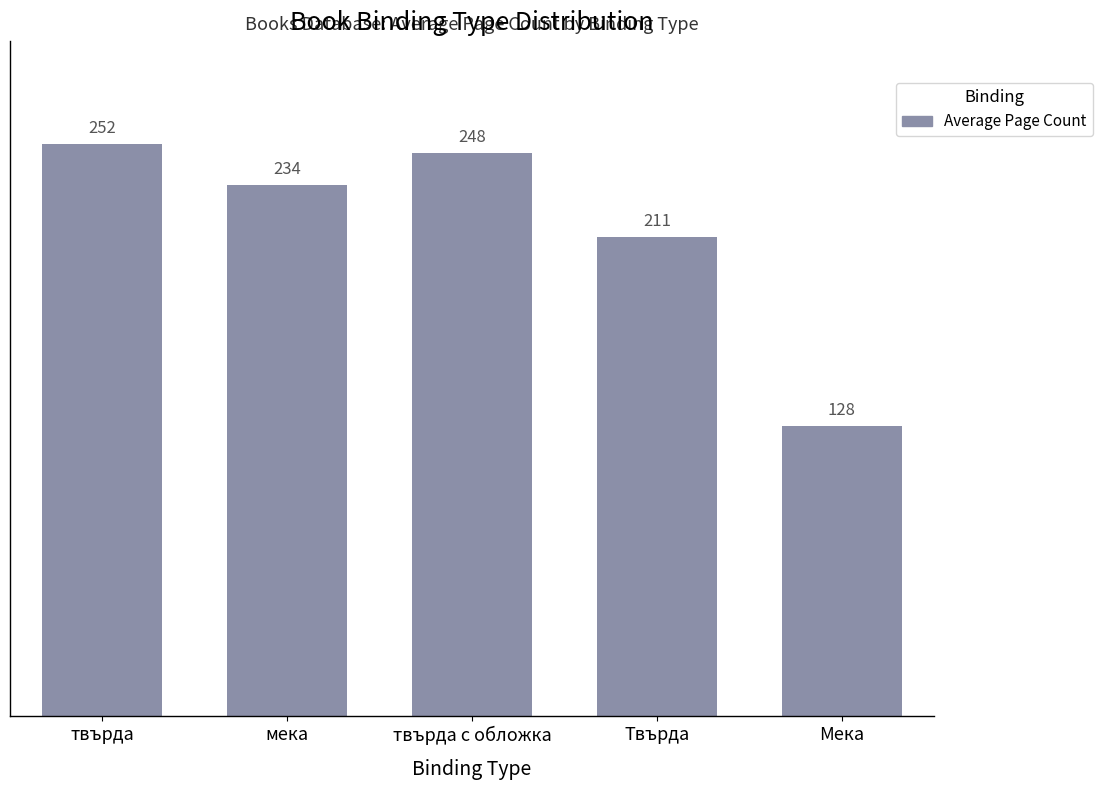

List the labels in order of value, largest first.

твърда, твърда с обложка, мека, Твърда, Мека